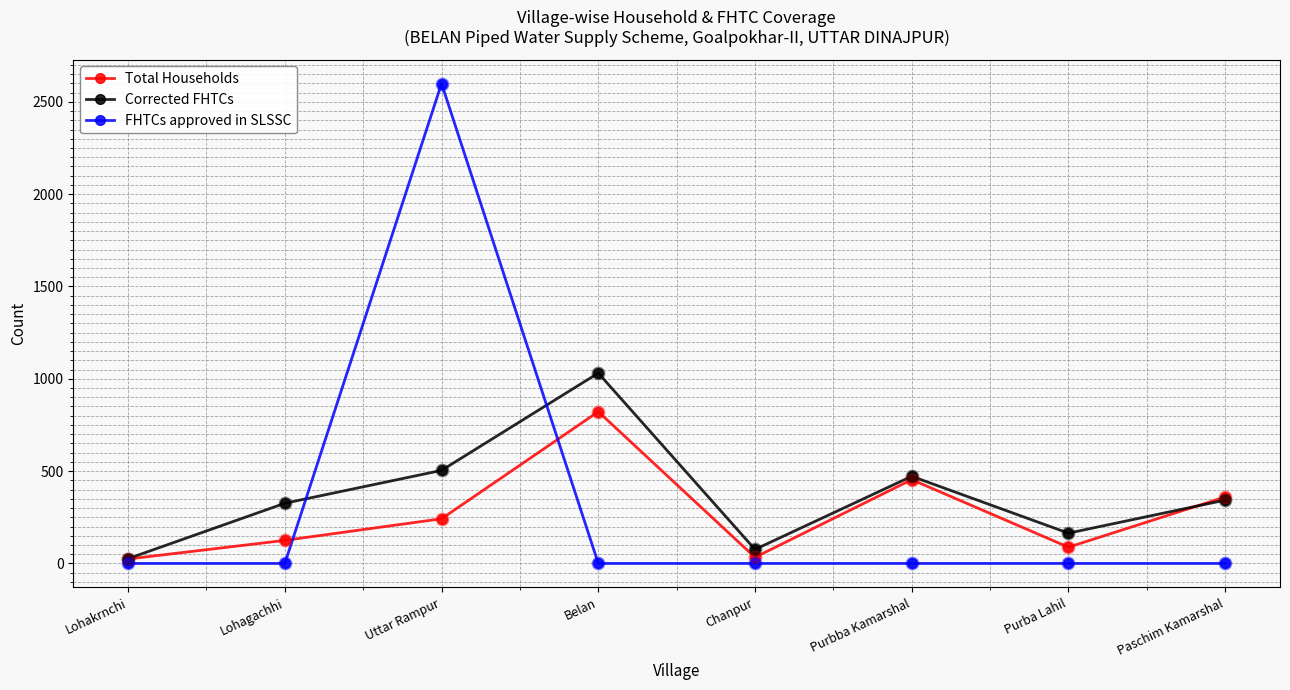

Which series has the largest total across all categories?

Corrected FHTCs